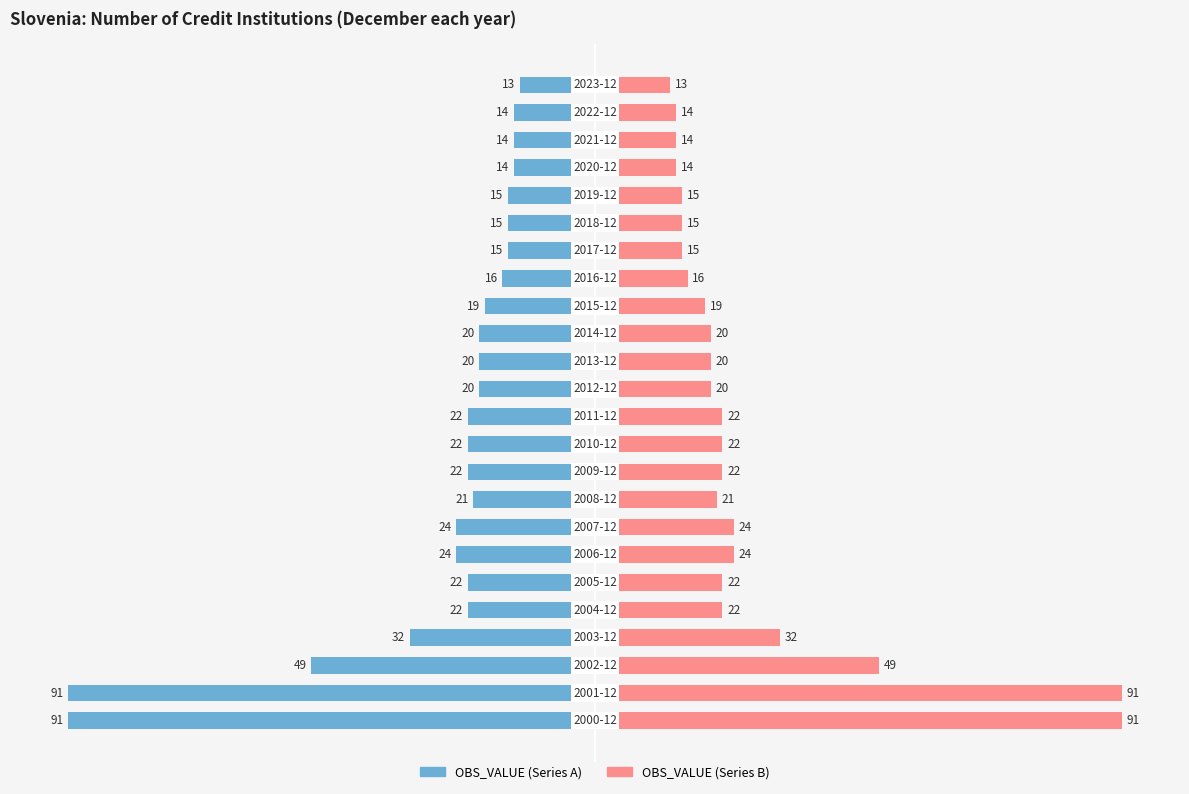

Which series has the widest spread of values?

OBS_VALUE (Series A)